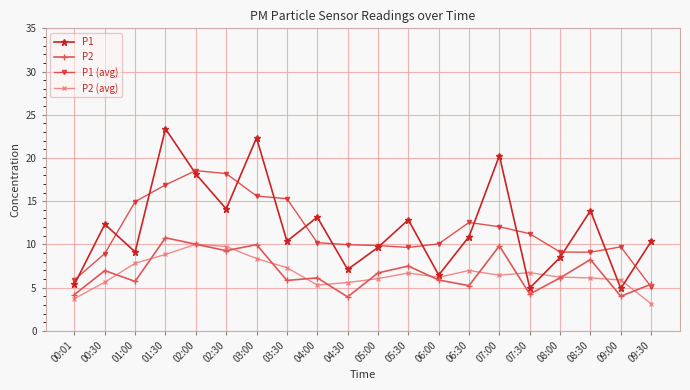

Which label corresponds to the largest value in the chart?

01:30